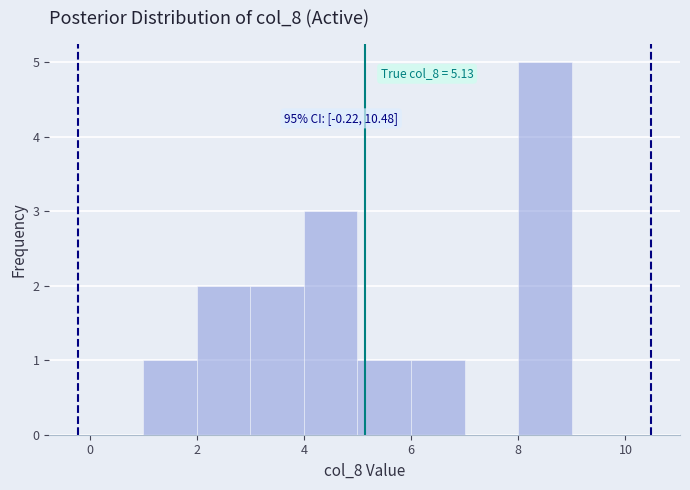

Over which range of the x-axis is the bar tallest?

8 to 9